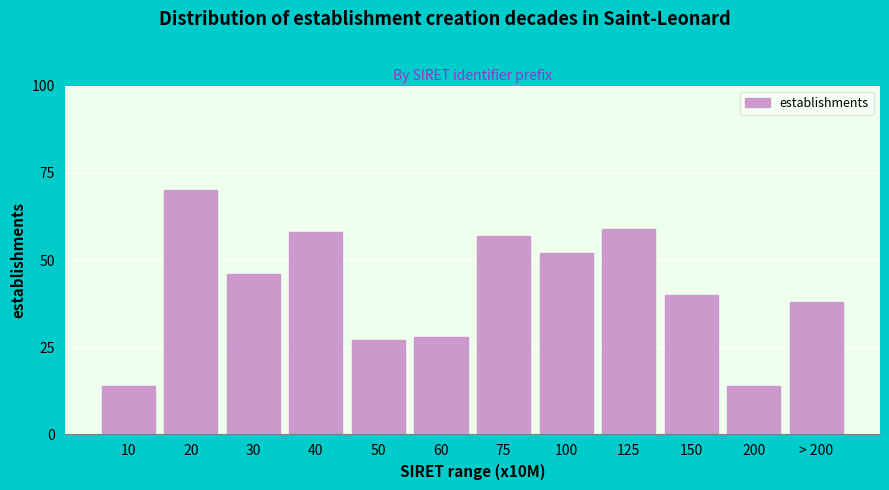

Reading left to right, extract all data points from this chart.

14	70	46	58	27	28	57	52	59	40	14	38